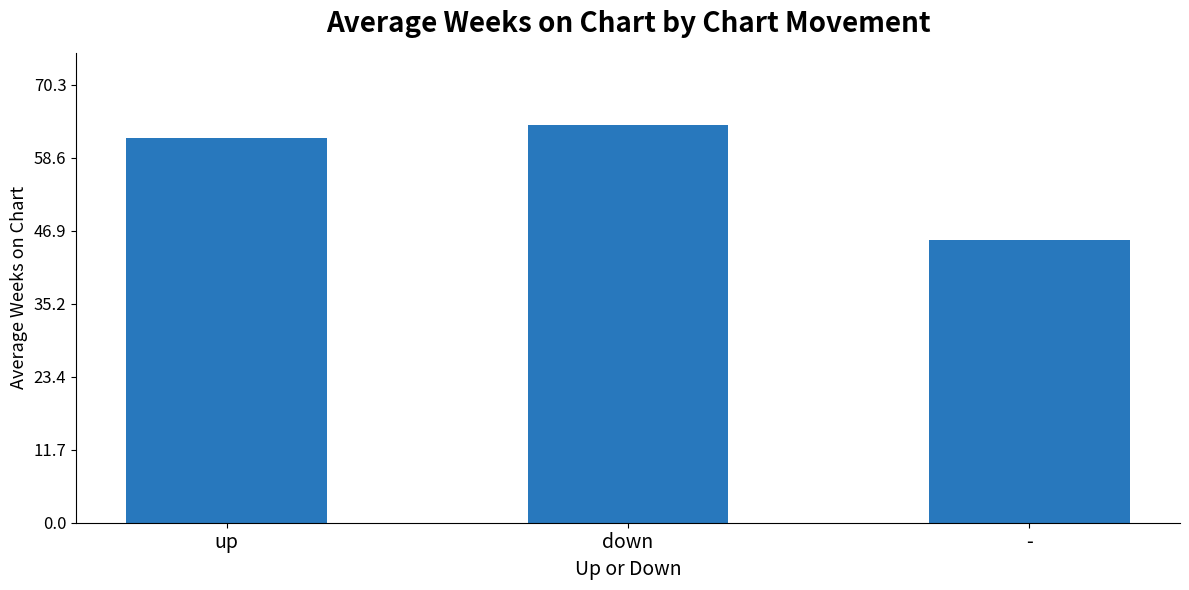

Does the chart contain any negative values?

No